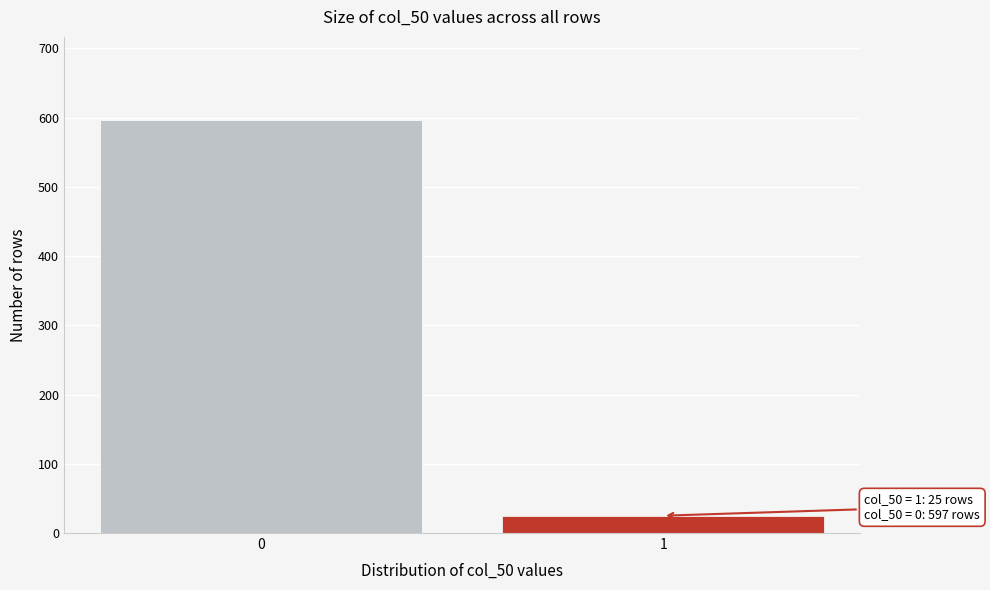

Reading left to right, transcribe all the data shown in this chart.

597	25